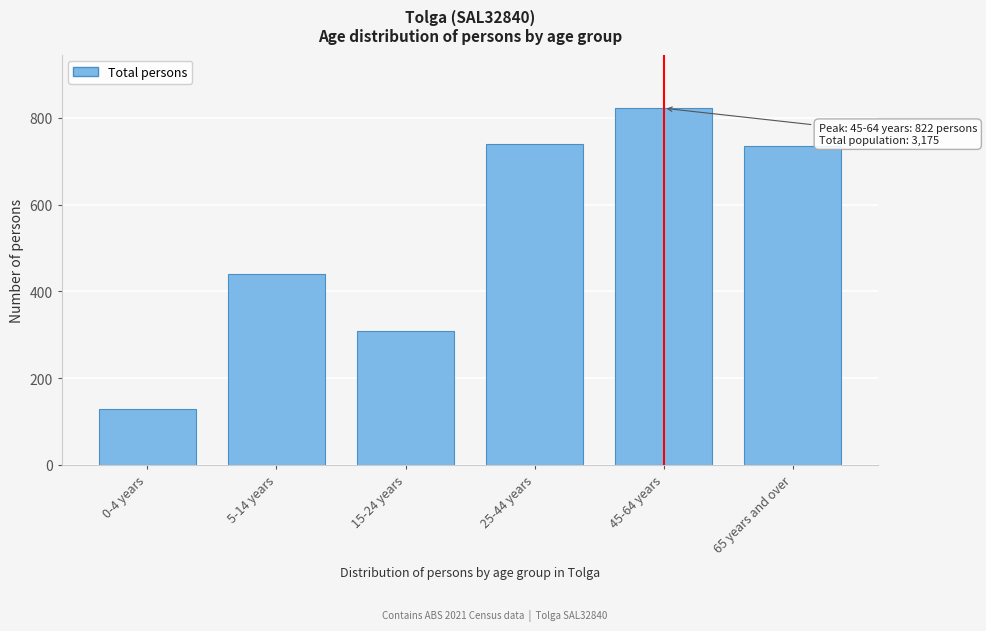

Reading left to right, list all the values displayed in this chart.

129	441	309	739	822	735